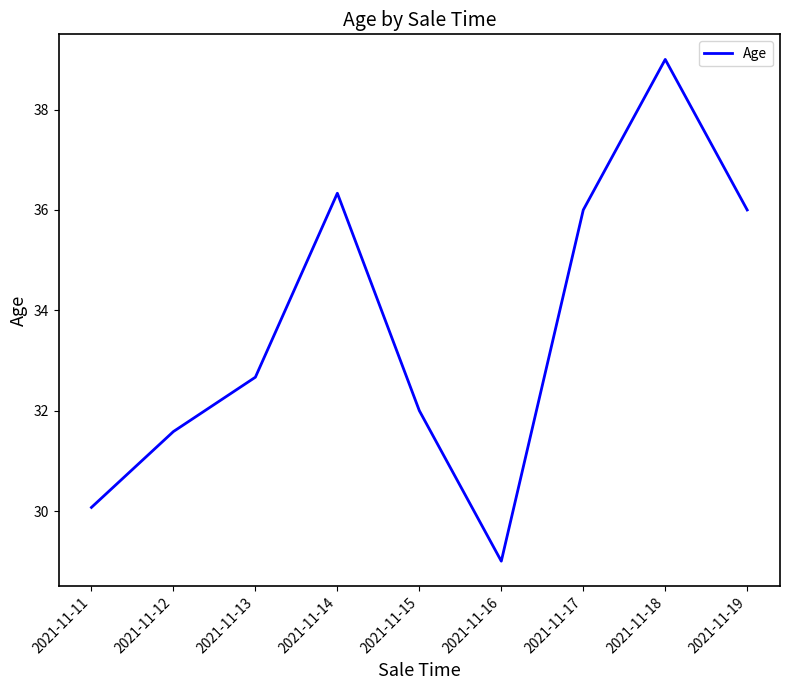

What is the difference between the maximum and second lowest values?

8.9